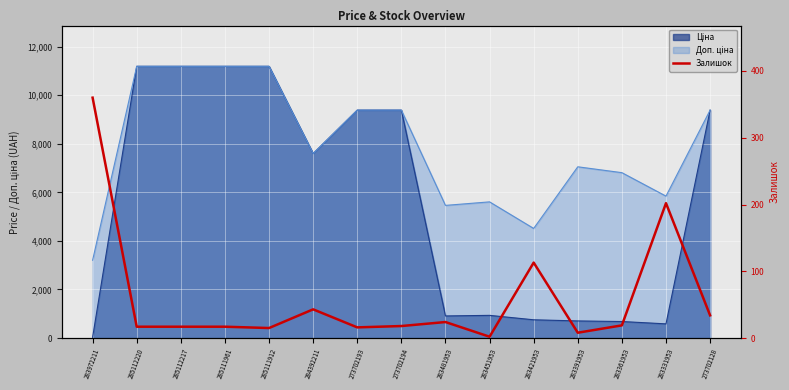

Which label corresponds to the largest value in the chart?

283972211